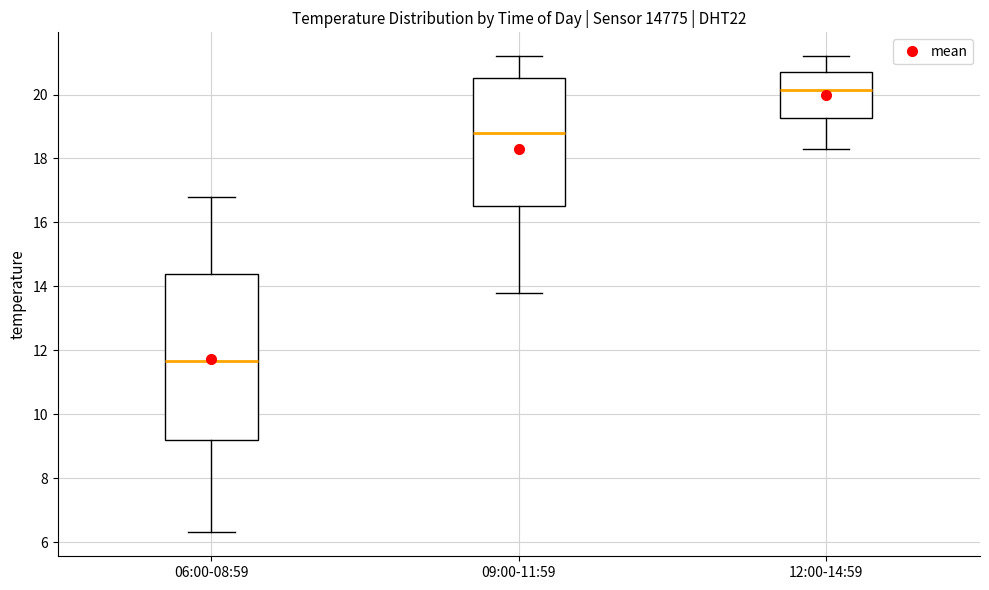

Which box's median line is the lowest?

06:00-08:59